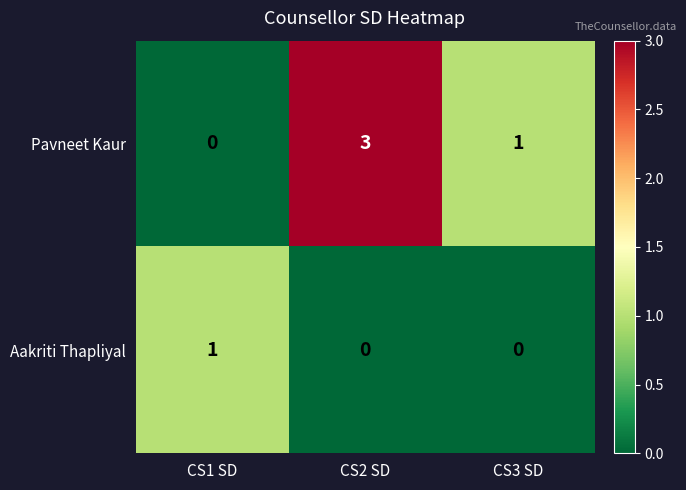

Is it true that Aakriti Thapliyal equals 0 at CS2 SD?

True